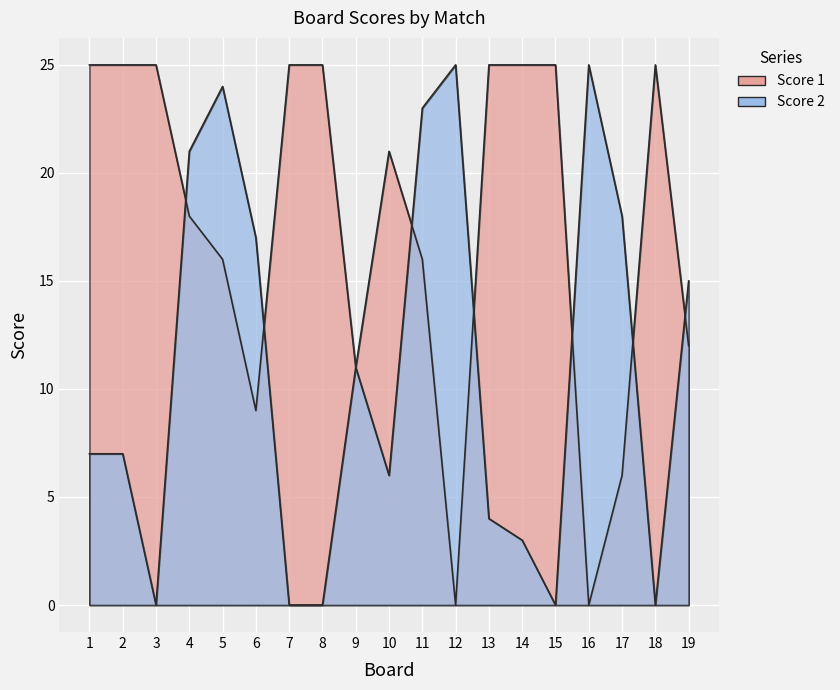

Reading right to left, list all the values displayed in this chart.

Score 1: 12	25	6	0	25	25	25	0	16	21	11	25	25	9	16	18	25	25	25
Score 2: 15	0	18	25	0	3	4	25	23	6	11	0	0	17	24	21	0	7	7